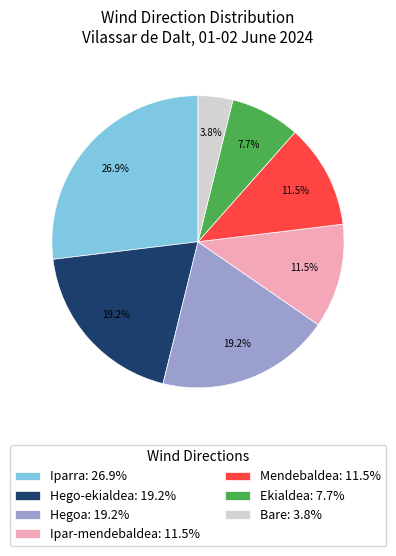

Do Iparra and Hego-ekialdea together represent more than half of the pie?

No